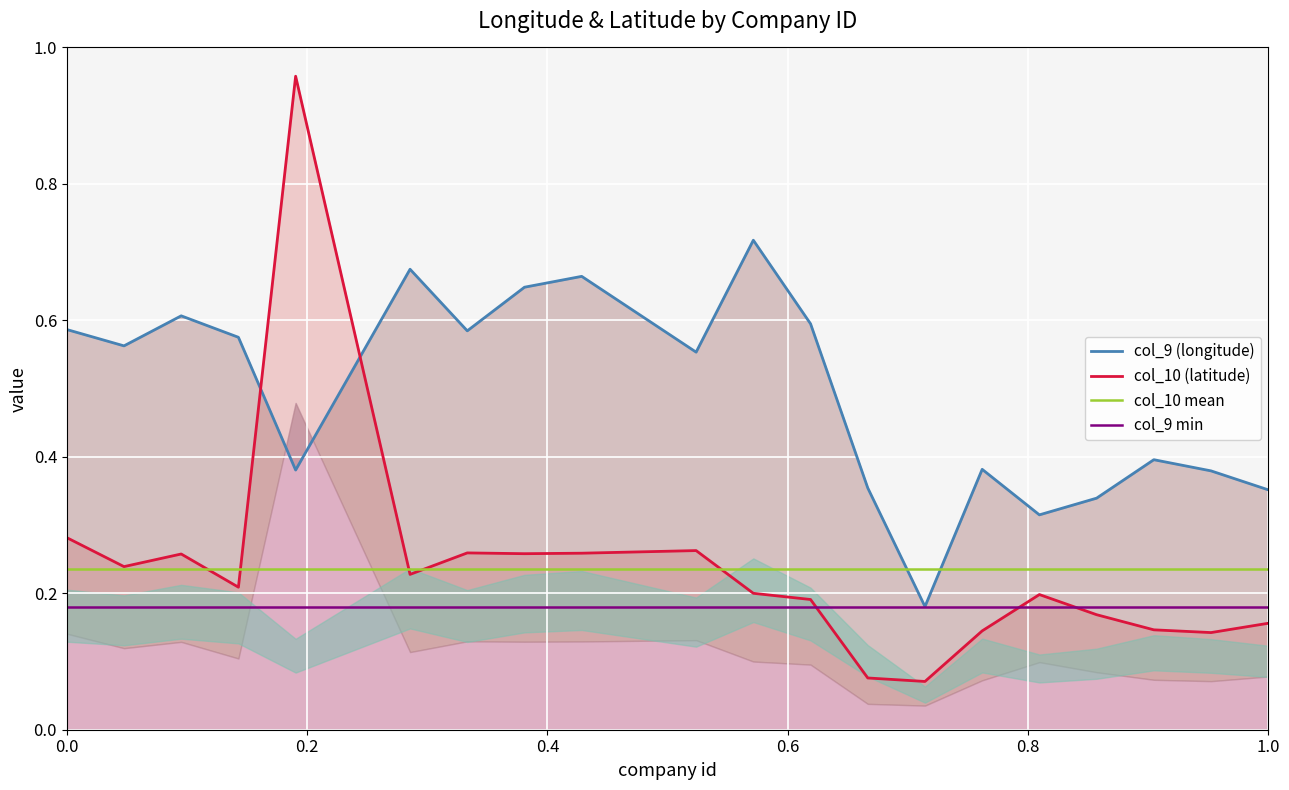

List the series in order of their overall mean, highest first.

col_9, col_10